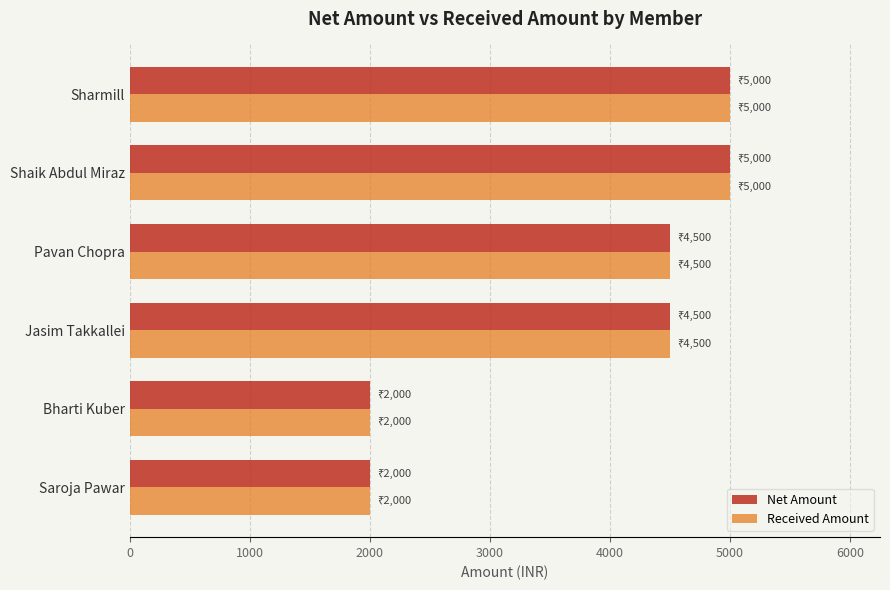

What are all the series names shown in the legend?

Net Amount, Received Amount